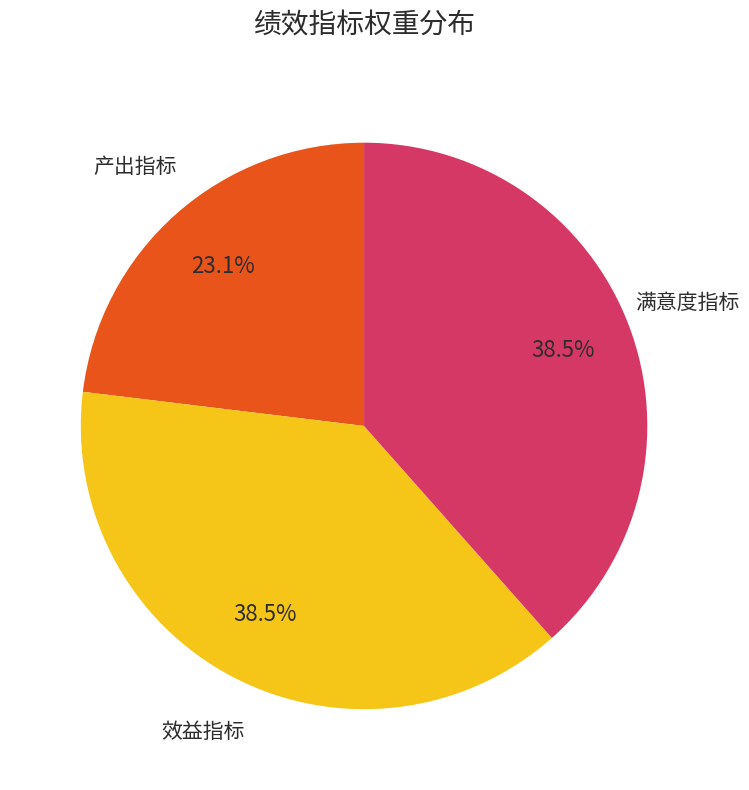

What is the smallest slice in the pie chart?

产出指标